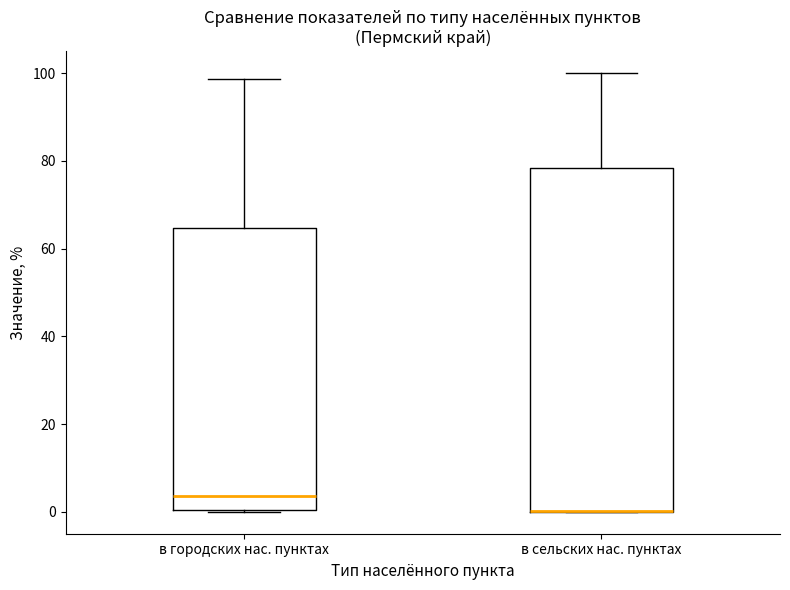

Reading left to right, read every box against the y-axis: the position of its median line, the range the box covers, and the ends of its whiskers. The values are not printed on the chart, so give them approximately, as read against the axis.

в городских нас. пунктах: median 4, box 0 to 64, whiskers 0 to 98
в сельских нас. пунктах: median 0 (drawn on the box's lower edge), box 0 to 78, whiskers 0 to 100